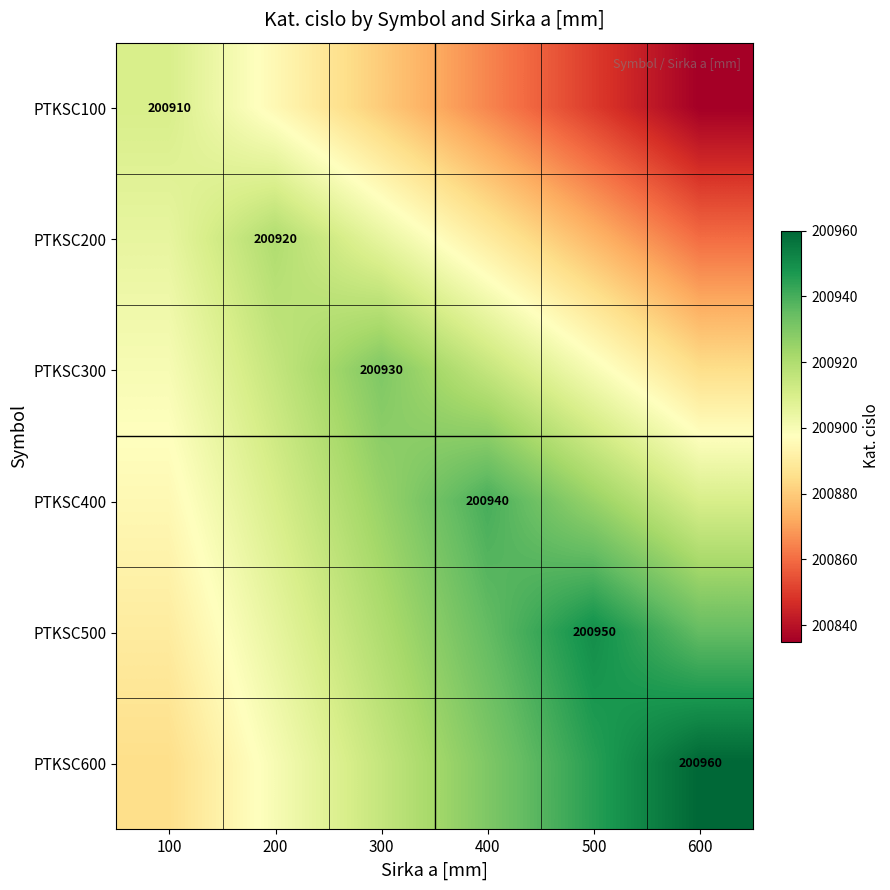

The value of PTKSC200 at 500 is 200875. True or false?

True